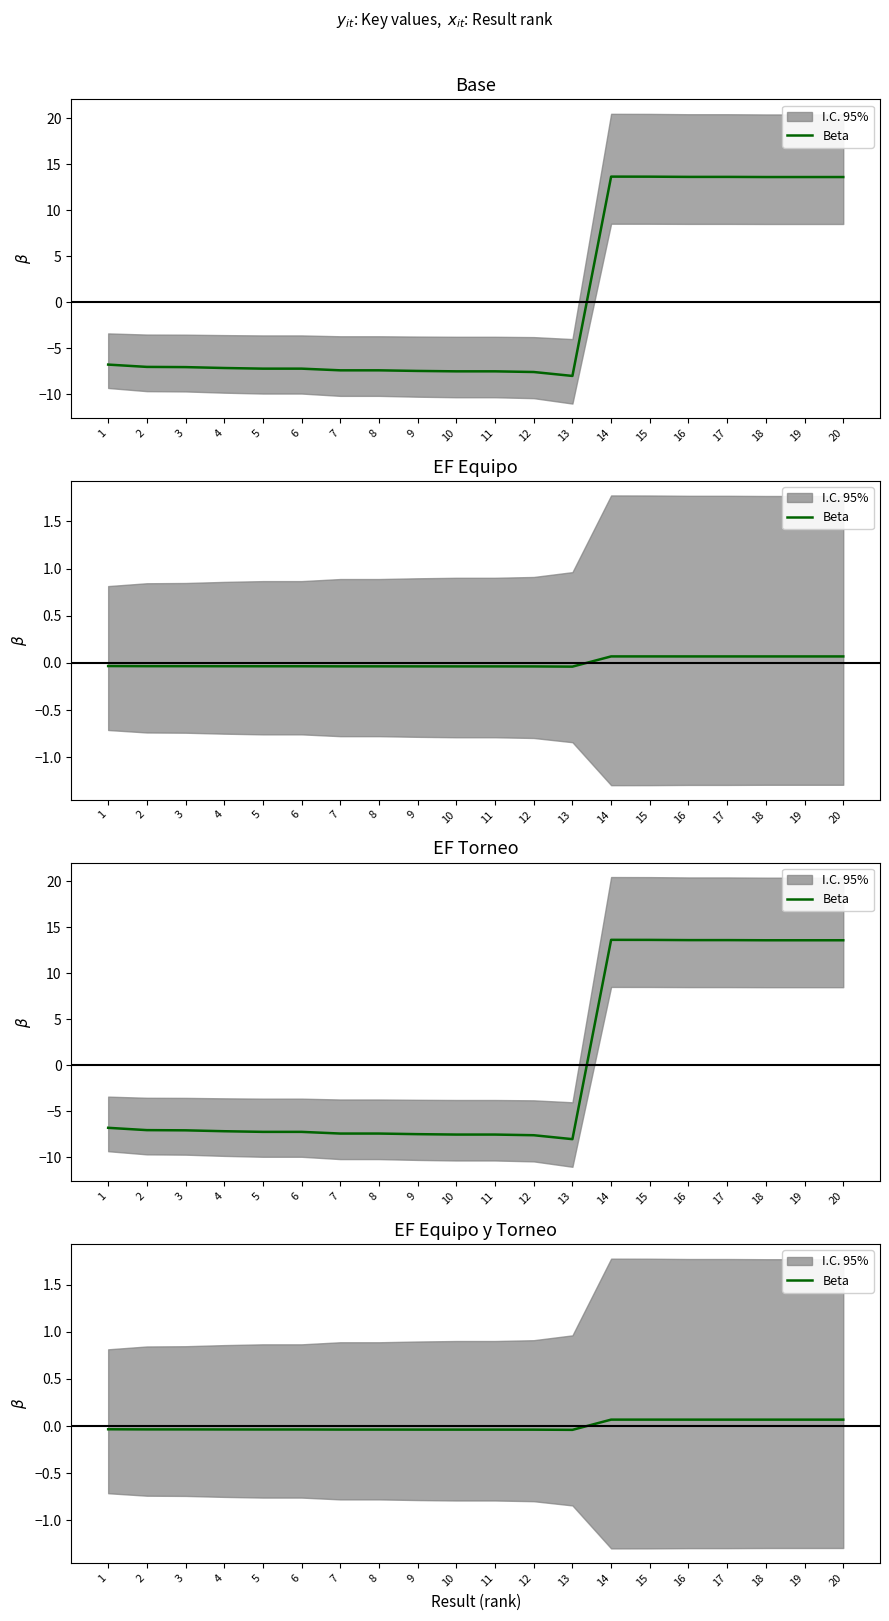

The value at 19 is 0.1. True or false?

False